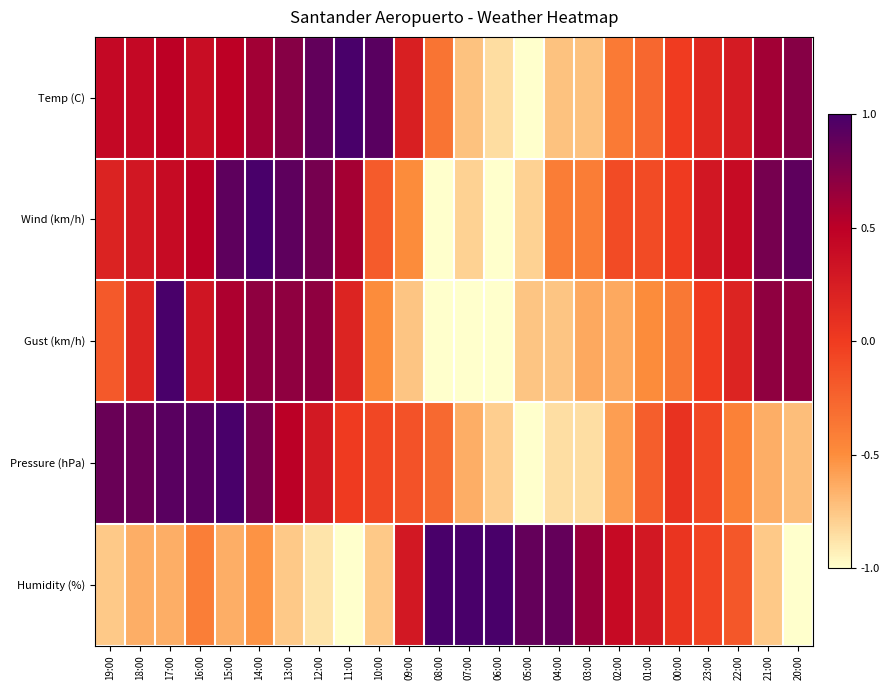

Reading right to left, list all the values displayed in this chart.

Temp (C): 20:00=0.7	21:00=0.6	22:00=0.3	23:00=0.2	00:00=-0.0	01:00=-0.3	02:00=-0.4	03:00=-0.7	04:00=-0.7	05:00=-1.0	06:00=-0.8	07:00=-0.7	08:00=-0.3	09:00=0.2	10:00=0.9	11:00=1.0	12:00=0.9	13:00=0.7	14:00=0.6	15:00=0.5	16:00=0.4	17:00=0.5	18:00=0.4	19:00=0.4
Wind (km/h): 20:00=0.9	21:00=0.8	22:00=0.4	23:00=0.3	00:00=0.0	01:00=-0.1	02:00=-0.1	03:00=-0.4	04:00=-0.4	05:00=-0.8	06:00=-1.0	07:00=-0.8	08:00=-1.0	09:00=-0.5	10:00=-0.2	11:00=0.6	12:00=0.8	13:00=0.9	14:00=1.0	15:00=0.9	16:00=0.5	17:00=0.4	18:00=0.3	19:00=0.2
Gust (km/h): 20:00=0.7	21:00=0.7	22:00=0.2	23:00=0.0	00:00=-0.4	01:00=-0.5	02:00=-0.6	03:00=-0.6	04:00=-0.8	05:00=-0.8	06:00=-1.0	07:00=-1.0	08:00=-1.0	09:00=-0.8	10:00=-0.5	11:00=0.2	12:00=0.7	13:00=0.7	14:00=0.7	15:00=0.6	16:00=0.3	17:00=1.0	18:00=0.2	19:00=-0.2
Pressure (hPa): 20:00=-0.7	21:00=-0.6	22:00=-0.4	23:00=-0.1	00:00=0.1	01:00=-0.2	02:00=-0.6	03:00=-0.9	04:00=-0.9	05:00=-1.0	06:00=-0.8	07:00=-0.6	08:00=-0.3	09:00=-0.1	10:00=-0.1	11:00=0.0	12:00=0.3	13:00=0.5	14:00=0.8	15:00=1.0	16:00=0.9	17:00=0.9	18:00=0.9	19:00=0.9
Humidity (%): 20:00=-1.0	21:00=-0.8	22:00=-0.2	23:00=-0.1	00:00=0.1	01:00=0.3	02:00=0.4	03:00=0.6	04:00=0.9	05:00=0.9	06:00=1.0	07:00=1.0	08:00=1.0	09:00=0.3	10:00=-0.8	11:00=-1.0	12:00=-0.9	13:00=-0.8	14:00=-0.5	15:00=-0.6	16:00=-0.4	17:00=-0.6	18:00=-0.6	19:00=-0.8